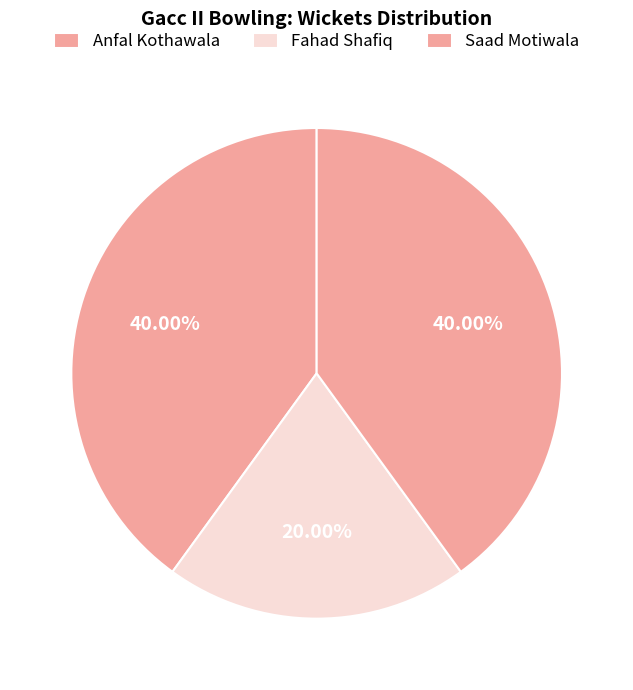

The Anfal Kothawala slice represents 46% of the pie. True or false?

False